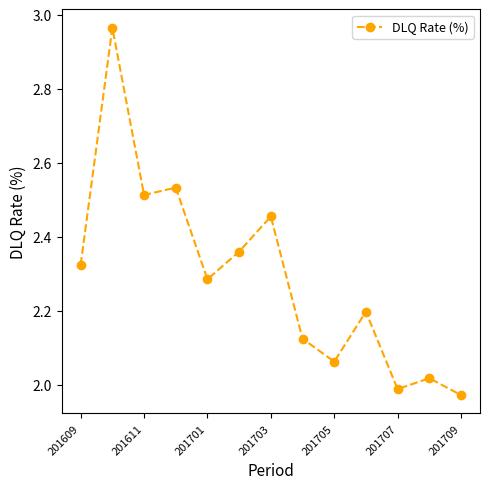

What is the sum of all values?

29.8